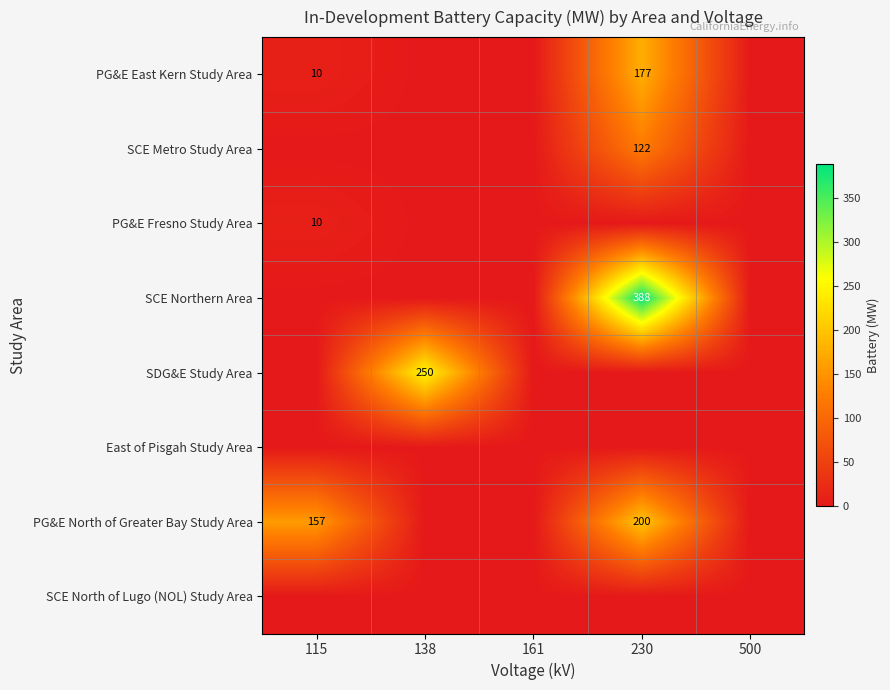

Is it true that PG&E East Kern Study Area equals 10 at 115?

True